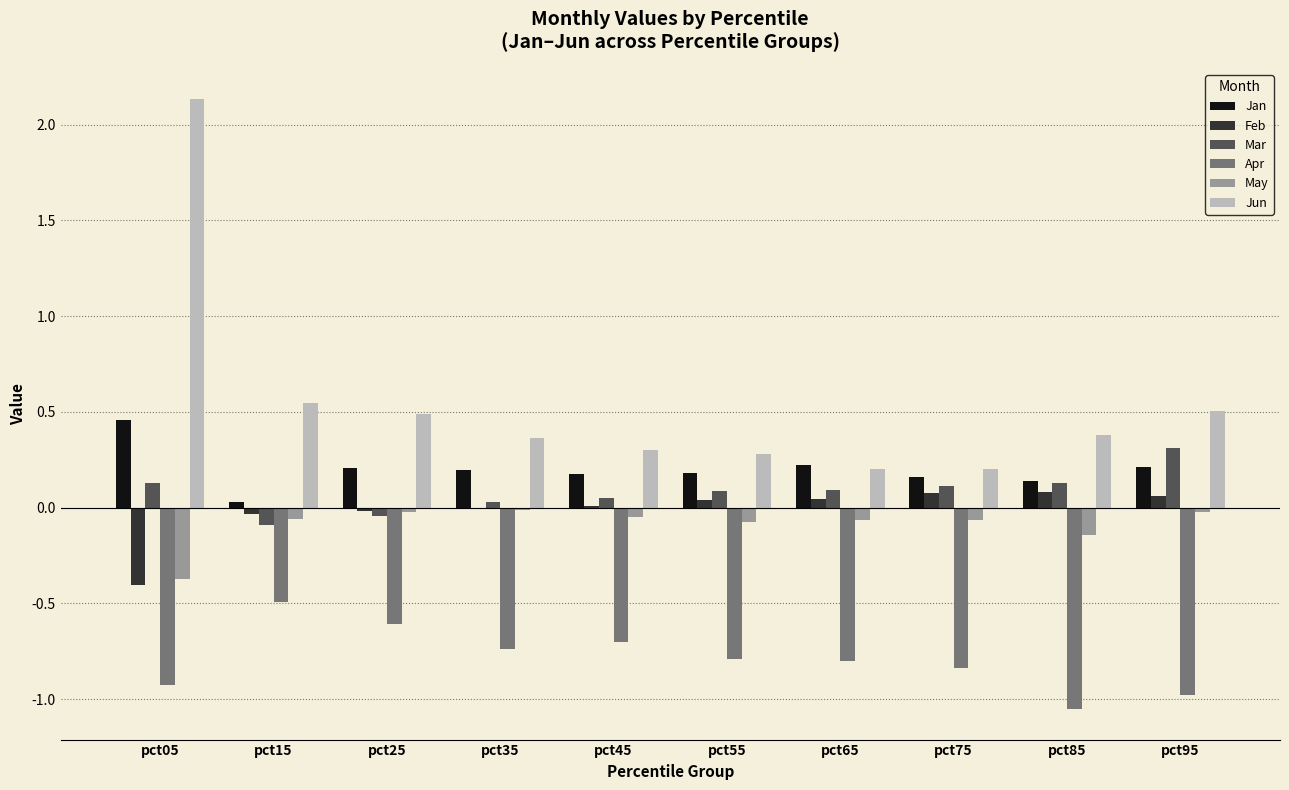

What is the sum of the Jun values at pct05 and pct55?

2.4